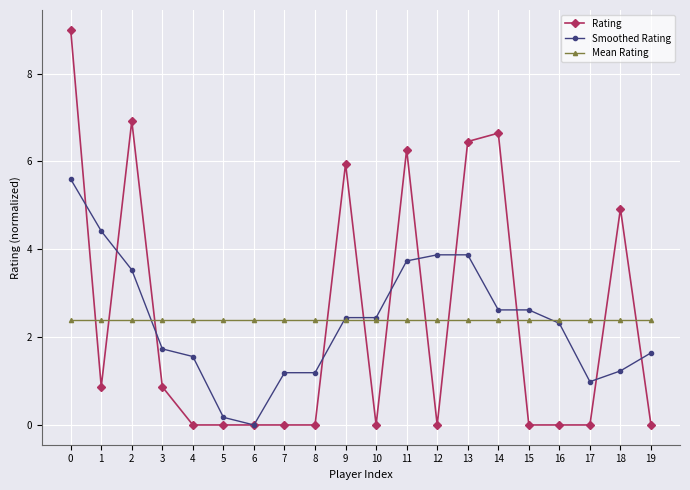

What is the greatest value displayed?

9.0